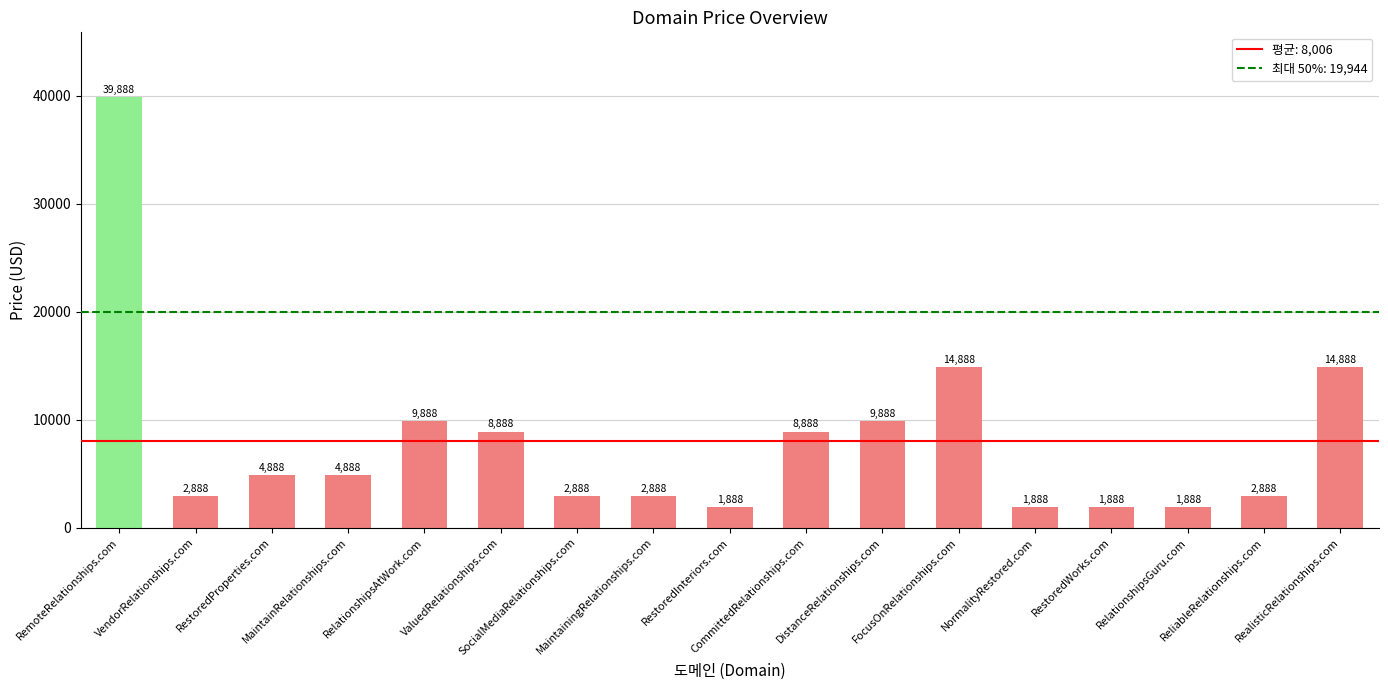

How many bars are there in total?

17